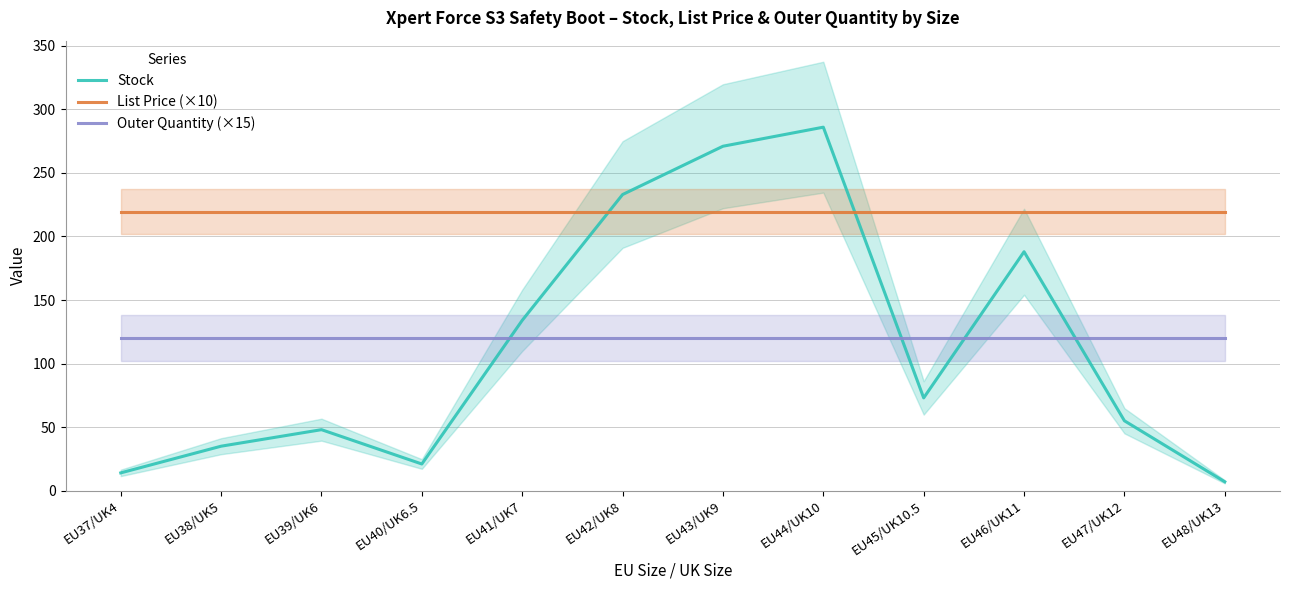

How many series are shown in this chart?

3